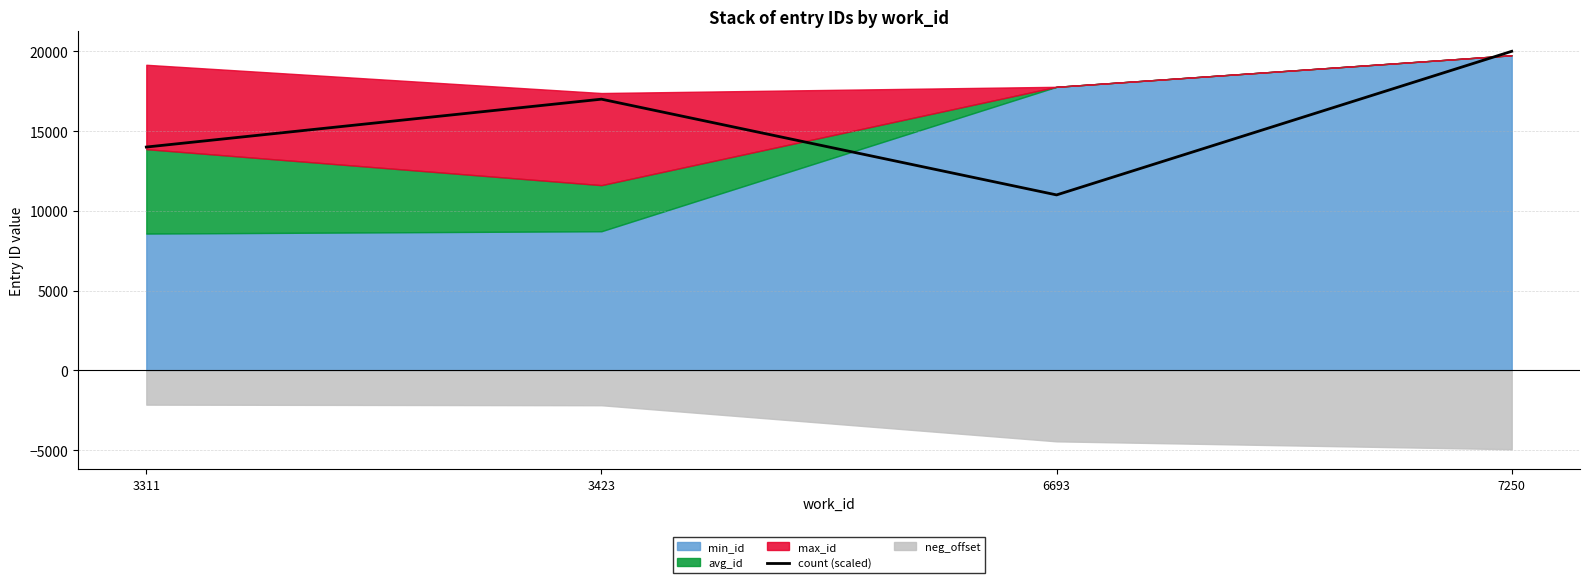

List the labels in order of value, smallest first.

6693, 3311, 3423, 7250